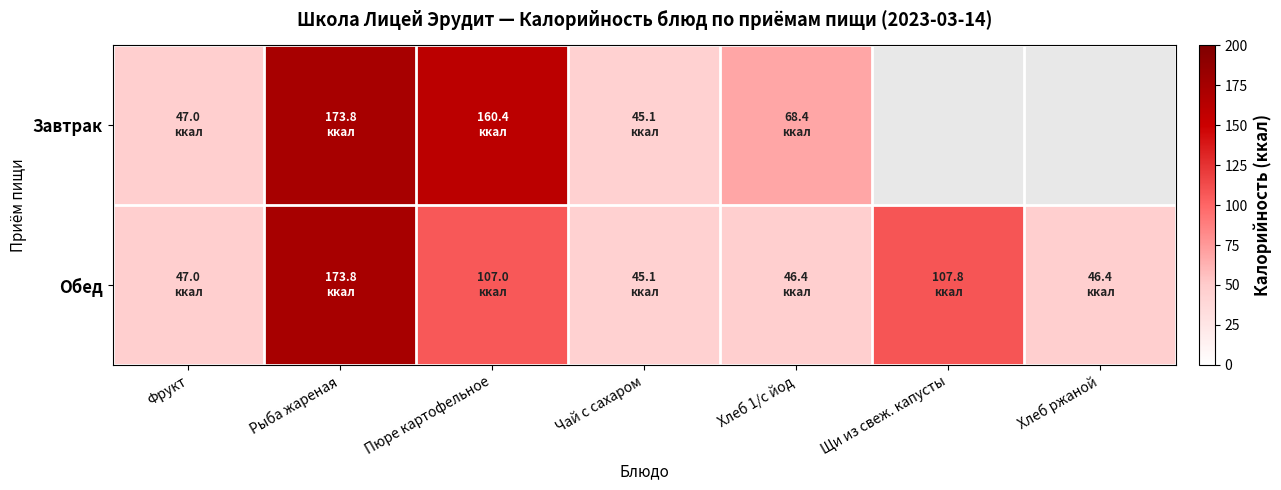

Between Хлеб ржаной and Щи из свеж. капусты, which is larger?

Щи из свеж. капусты